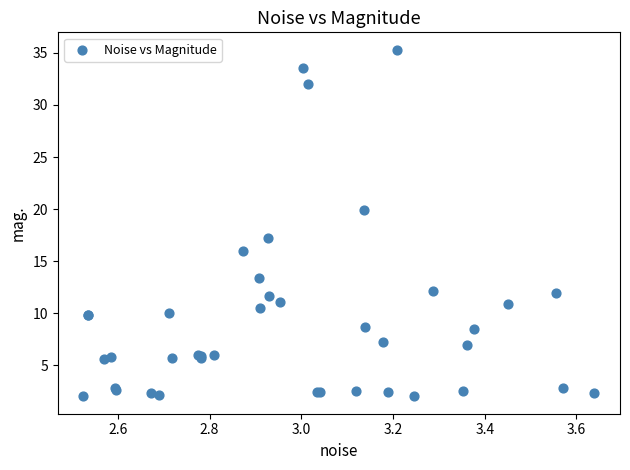

What Y value in the scatter plot is closest to 18?

17.3